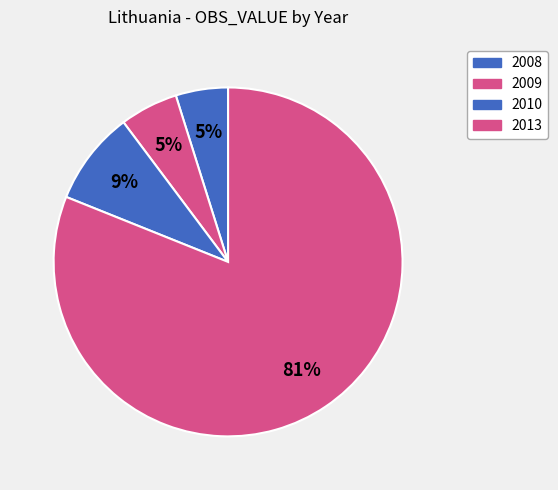

What is the change in value from 2008 to 2010?

+0.3